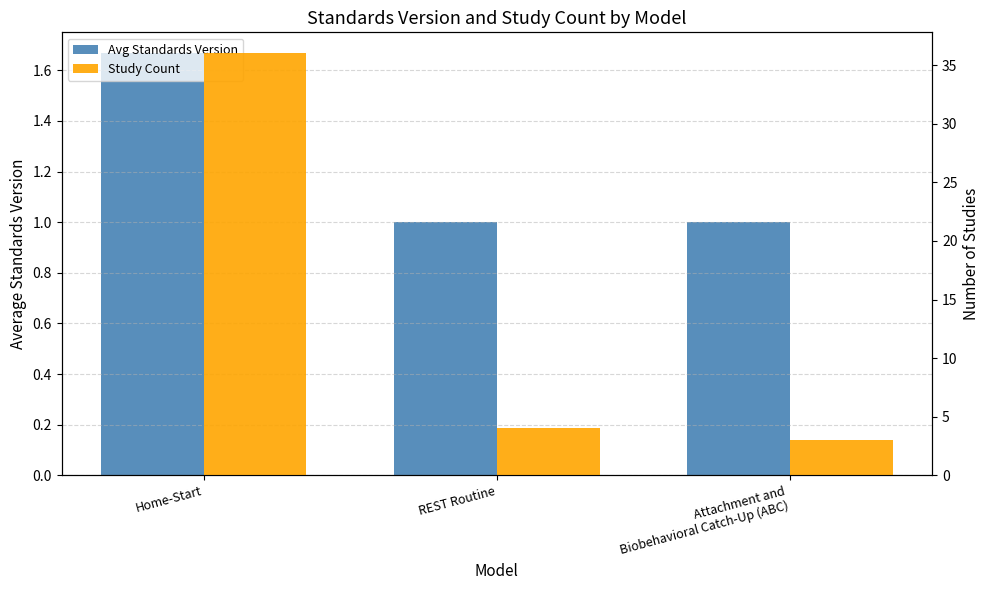

Reading right to left, transcribe all the data shown in this chart.

Avg Standards Version: 1.0	1.0	1.7
Study Count: 3.0	4.0	36.0